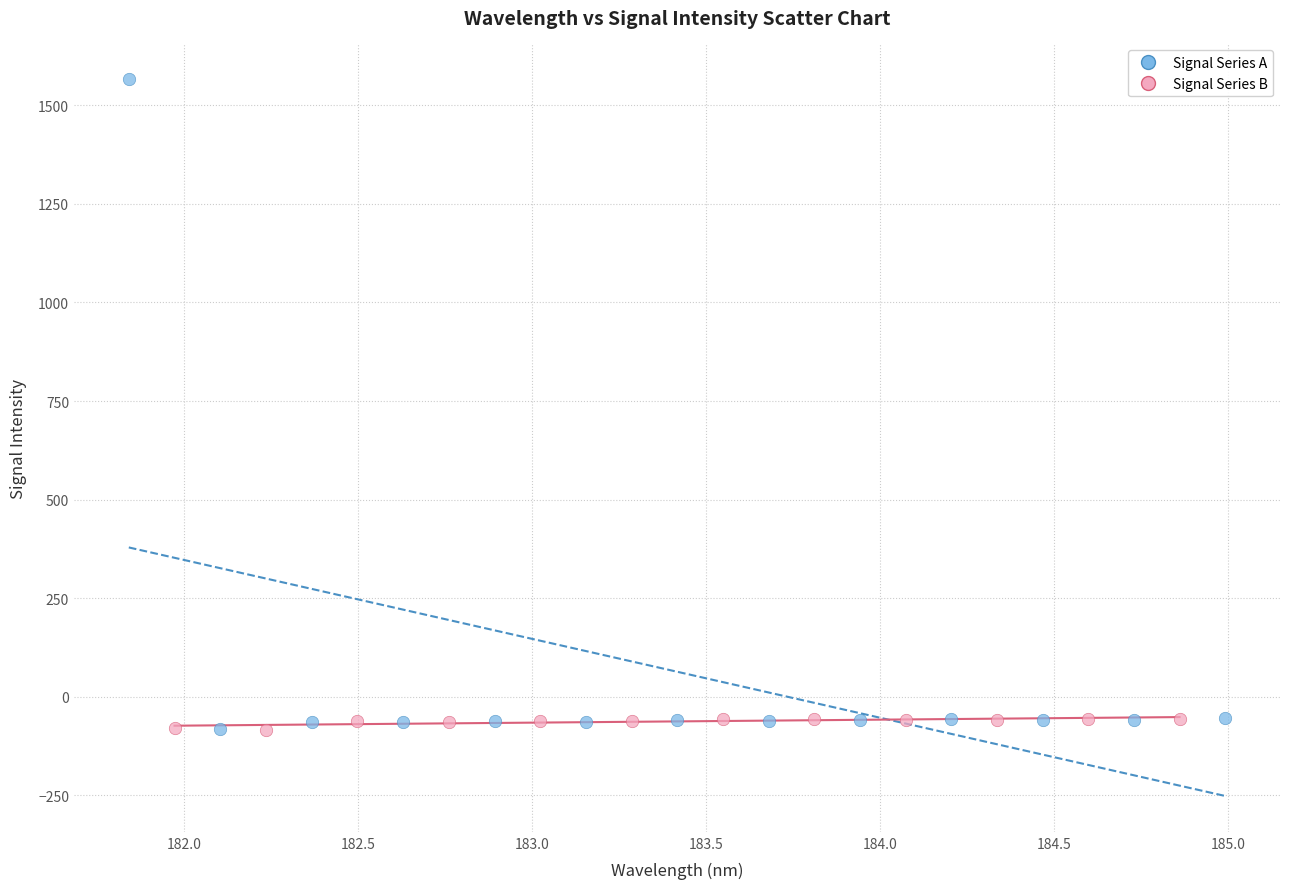

Which series reaches the maximum Y coordinate?

Signal Series A